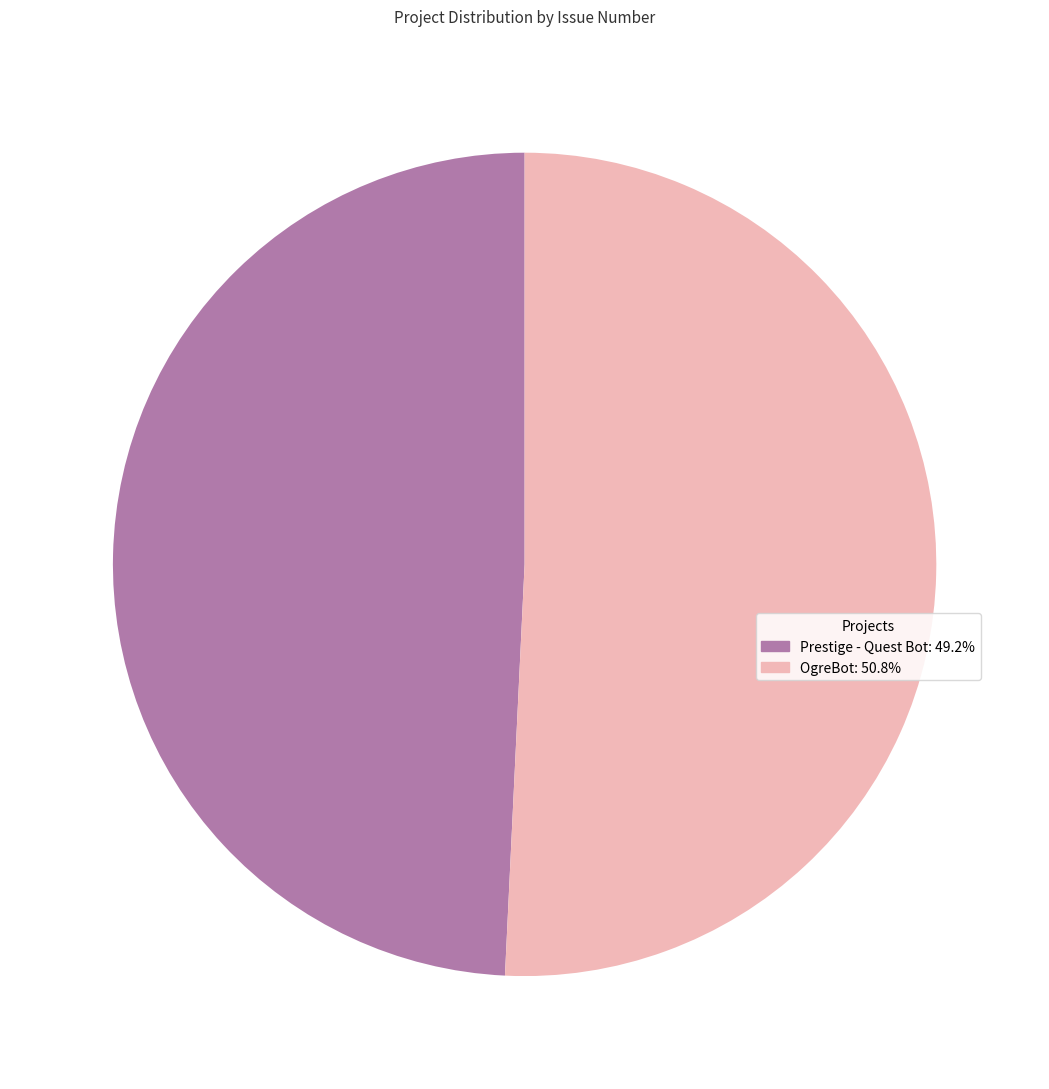

What is the ratio of the value at OgreBot to the value at Prestige - Quest Bot?

1.0